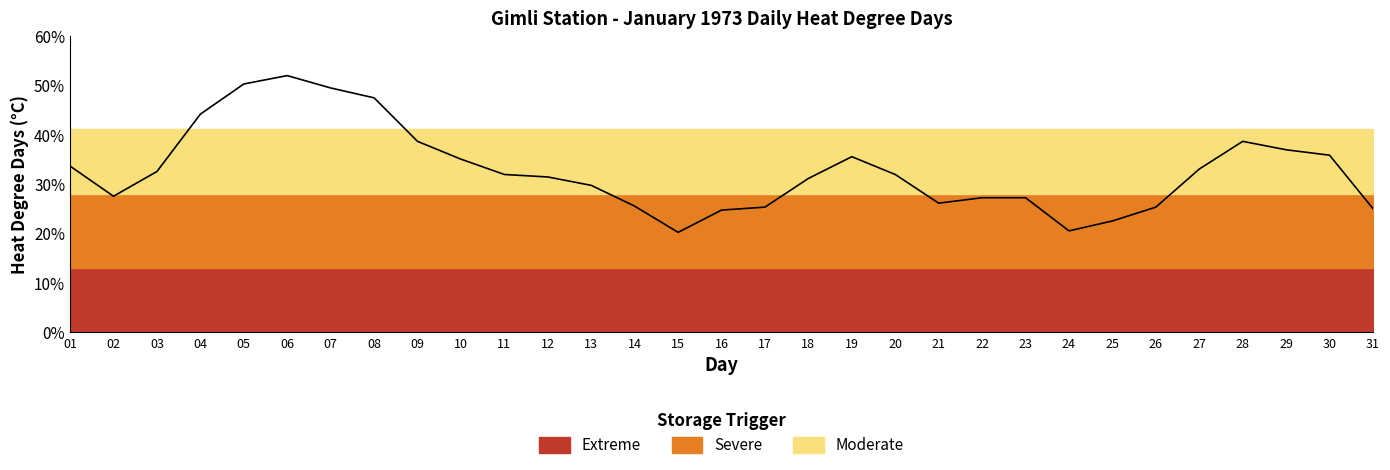

The value at 11 is 15.1. True or false?

False